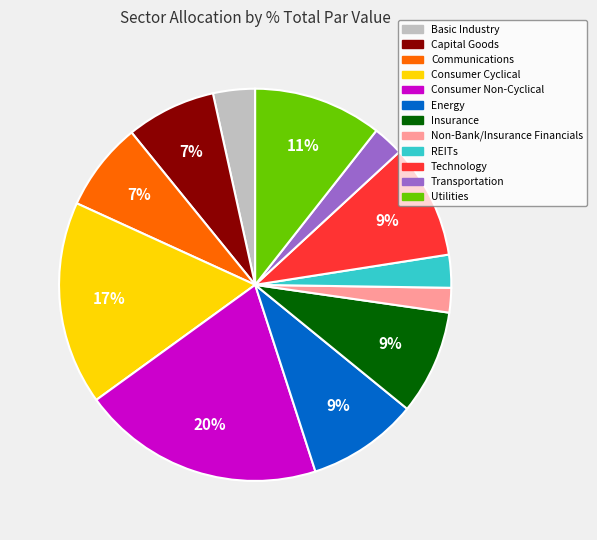

Which slice is the smallest?

Non-Bank/Insurance Financials